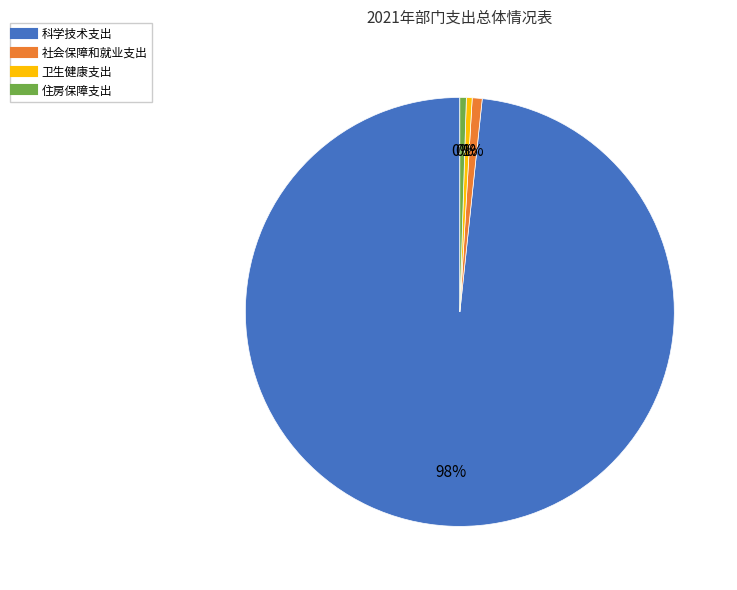

To the nearest percent, what is the average slice percentage?

25%